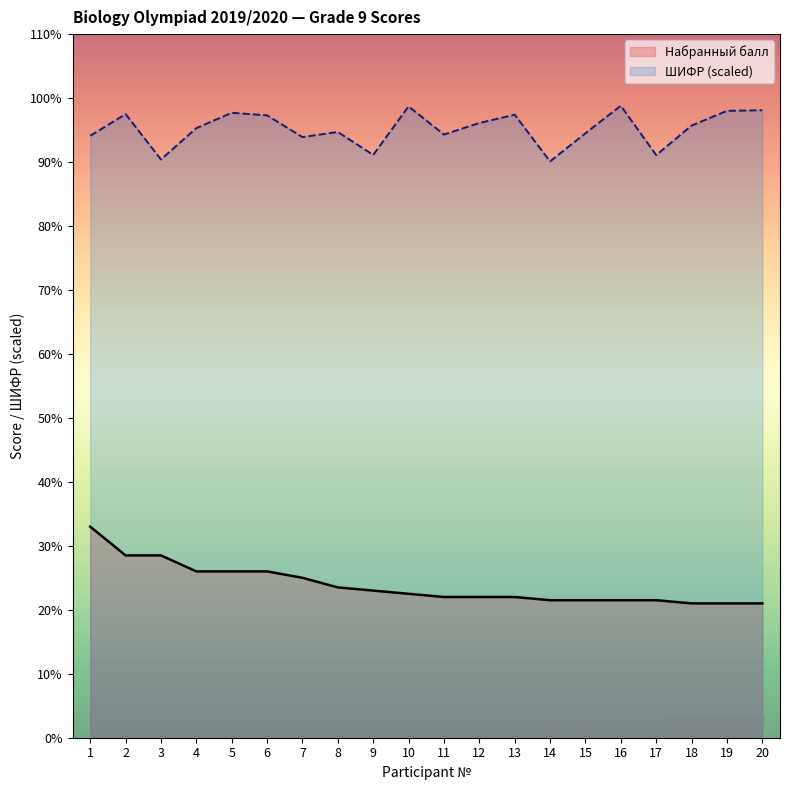

What is the sum of the Набранный балл values at 20 and 15?

42.5